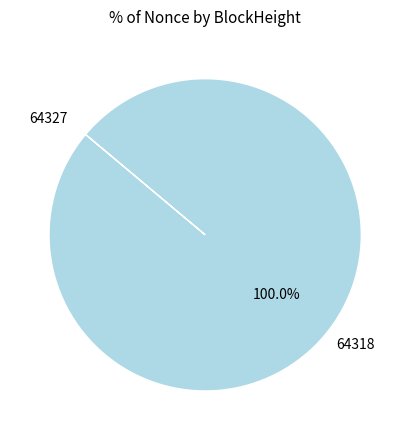

To the nearest percent, what portion does 64318 represent?

100%